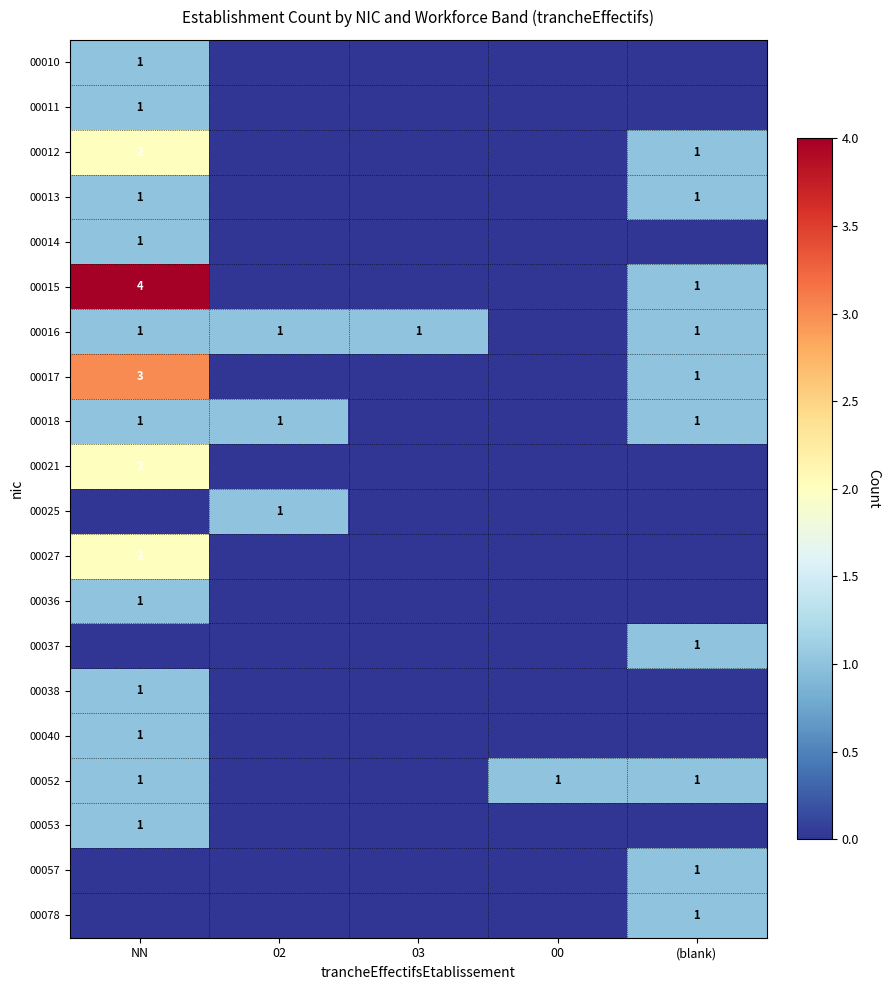

The 00013 series shows 2 at (blank). True or false?

False